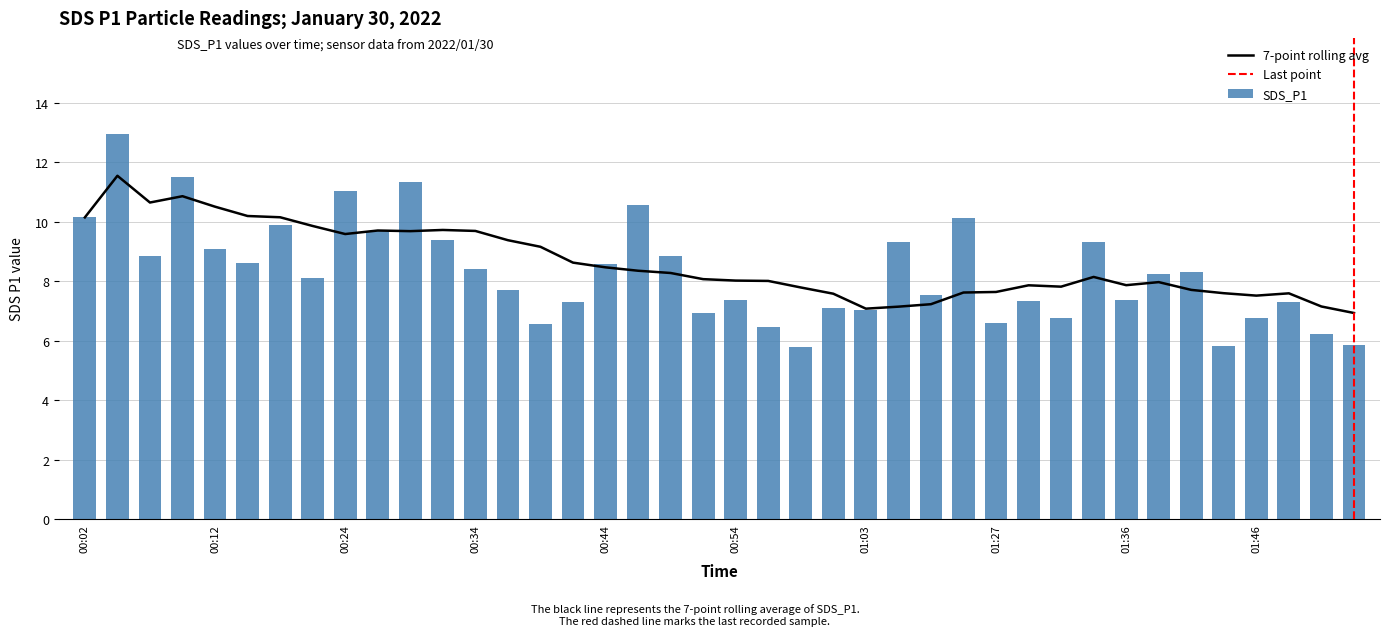

Rank the categories by value from lowest to highest.

00:58, 01:44, 01:54, 01:51, 00:56, 00:39, 01:27, 01:31, 01:46, 00:51, 01:03, 01:01, 00:41, 01:49, 01:29, 00:54, 01:36, 01:08, 00:37, 00:19, 01:39, 01:41, 00:34, 00:44, 00:14, 00:07, 00:49, 00:12, 01:06, 01:34, 00:32, 00:27, 00:17, 01:24, 00:02, 00:46, 00:24, 00:29, 00:09, 00:04